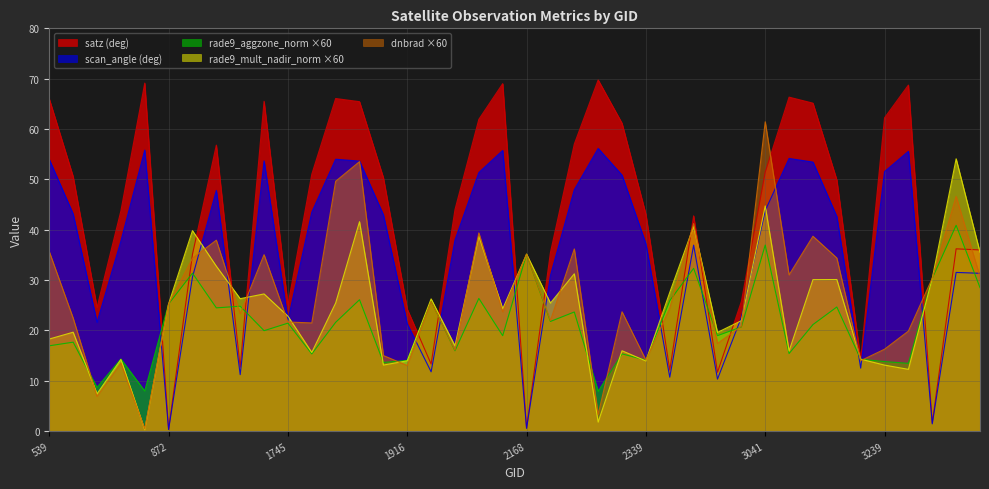

Which series ends up on top after the final intersection of rade9_mult_nadir_norm and satz?

satz